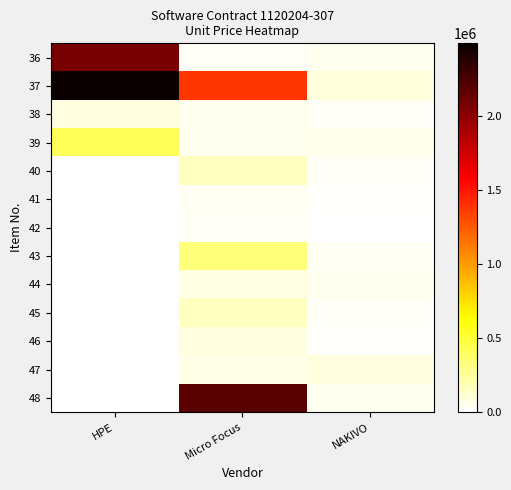

Which series has the largest total across all categories?

37